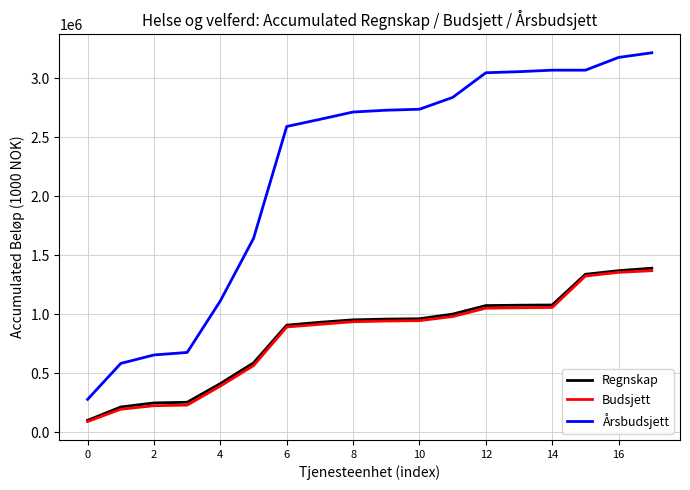

Which series has the widest spread of values?

Årsbudsjett